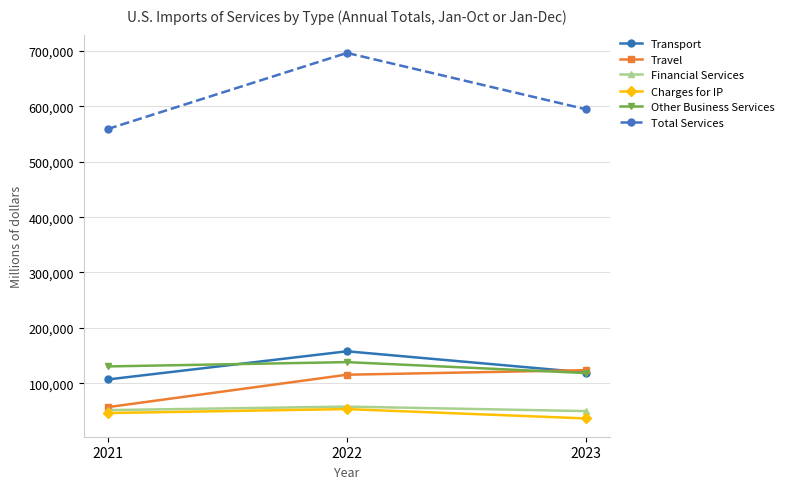

What is the difference between the highest and lowest values at 2022?

643466